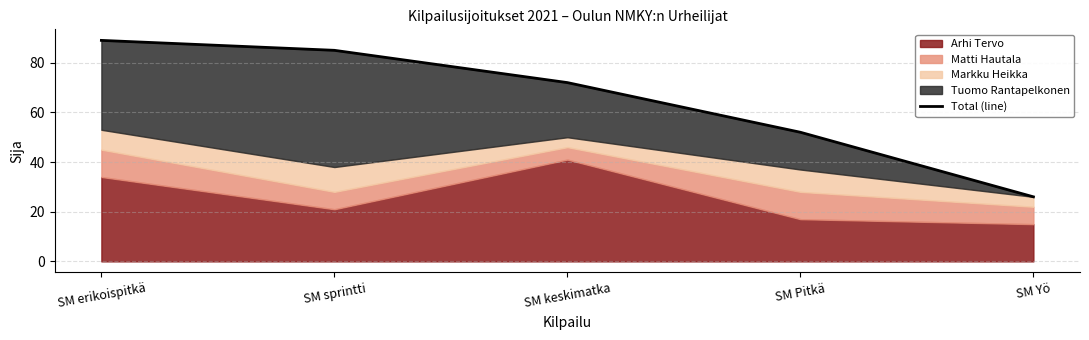

What is the sum of all values?

324